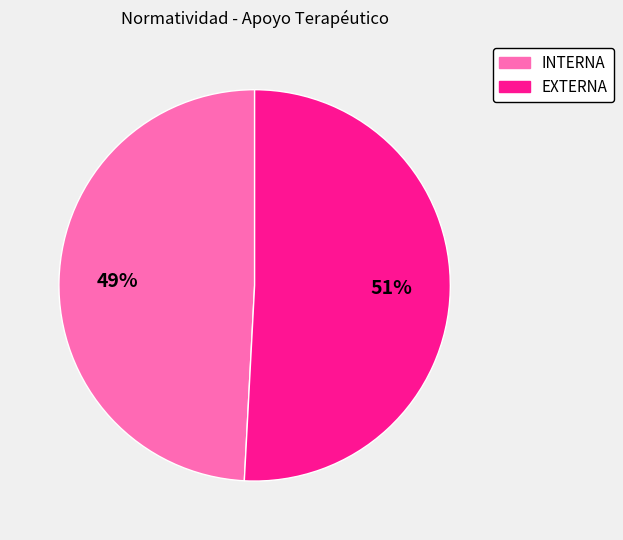

Is INTERNA the majority of the pie?

No